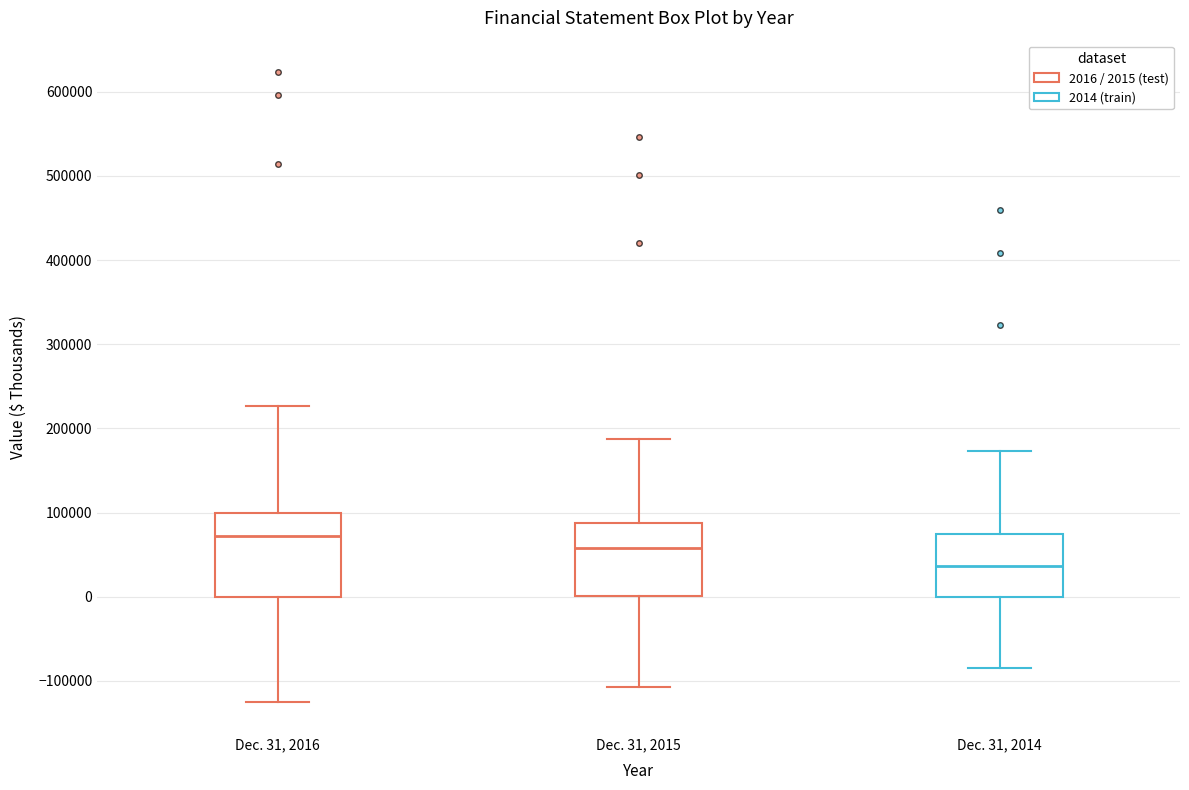

Which box is the tallest, from its lower edge to its upper edge?

Dec. 31, 2016